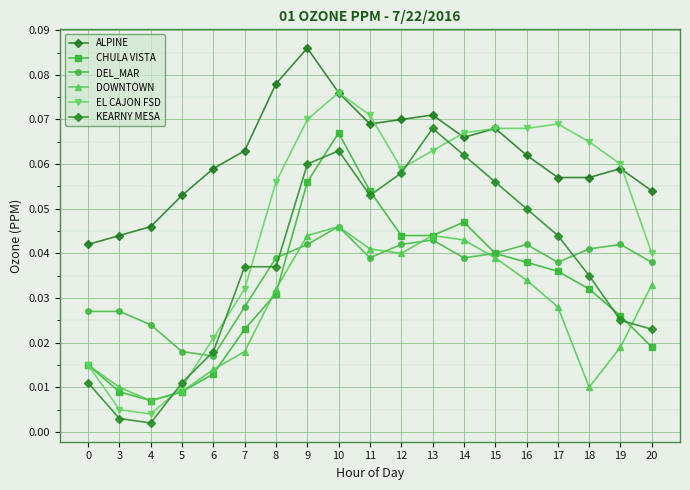

The value of EL CAJON FSD at 10 is 0.1. True or false?

False